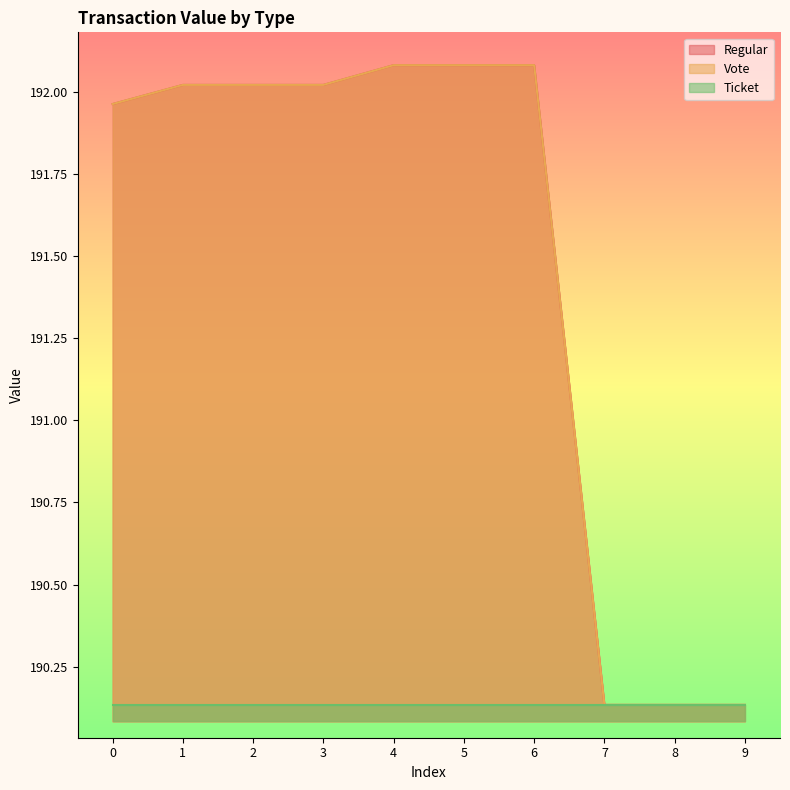

How many lines are shown in the chart?

3